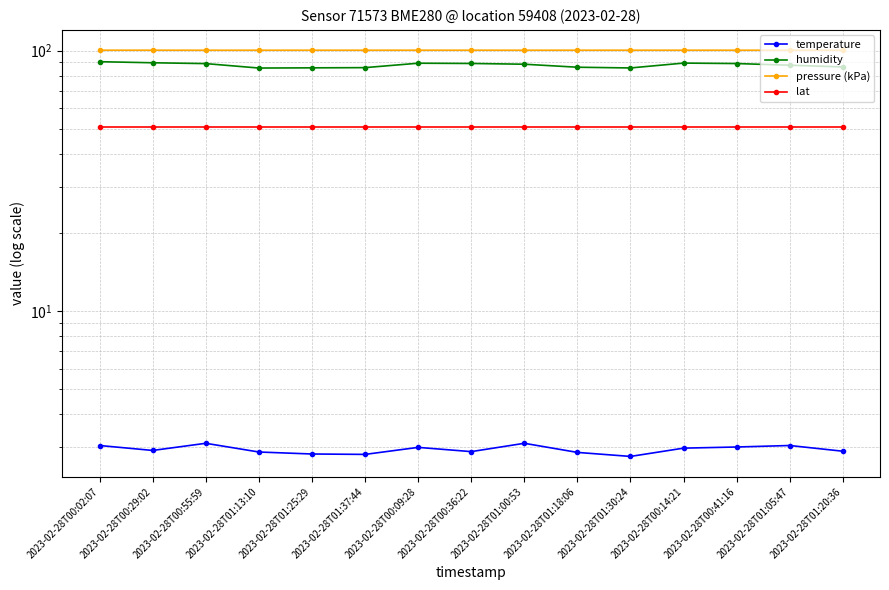

List the labels in order of pressure (kPa) value, largest first.

2023-02-28T00:02:07, 2023-02-28T00:29:02, 2023-02-28T00:36:22, 2023-02-28T01:18:06, 2023-02-28T00:09:28, 2023-02-28T00:14:21, 2023-02-28T01:30:24, 2023-02-28T00:41:16, 2023-02-28T01:25:29, 2023-02-28T01:13:10, 2023-02-28T01:20:36, 2023-02-28T01:37:44, 2023-02-28T01:00:53, 2023-02-28T01:05:47, 2023-02-28T00:55:59